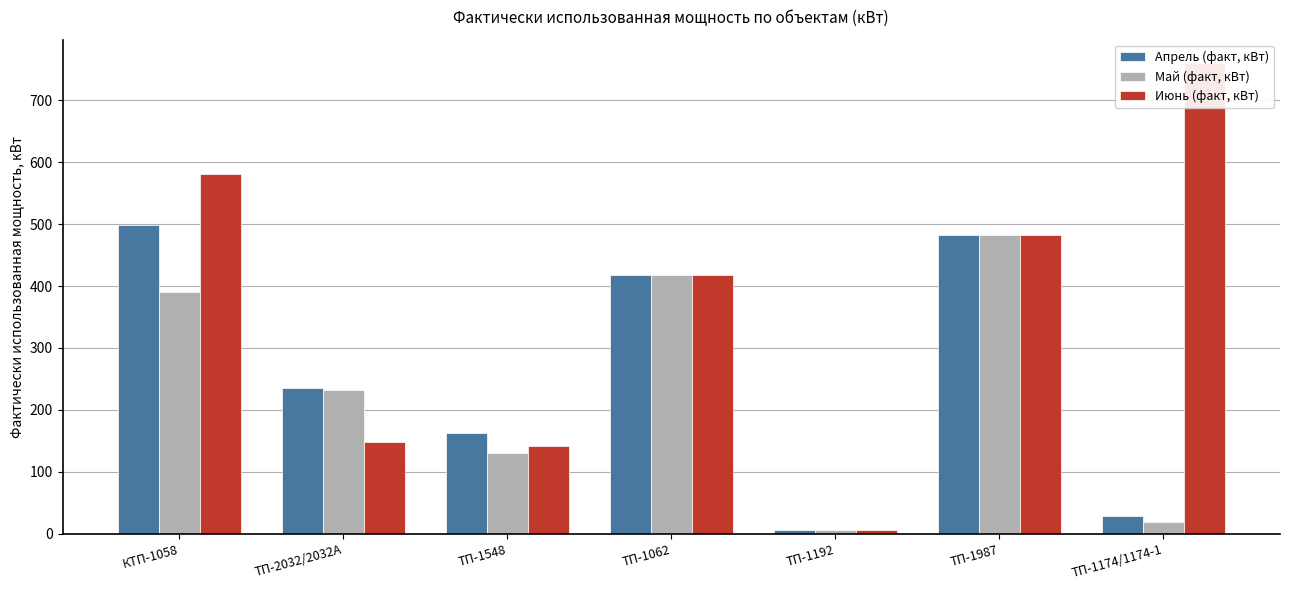

At how many categories does at least one series exceed 188?

5